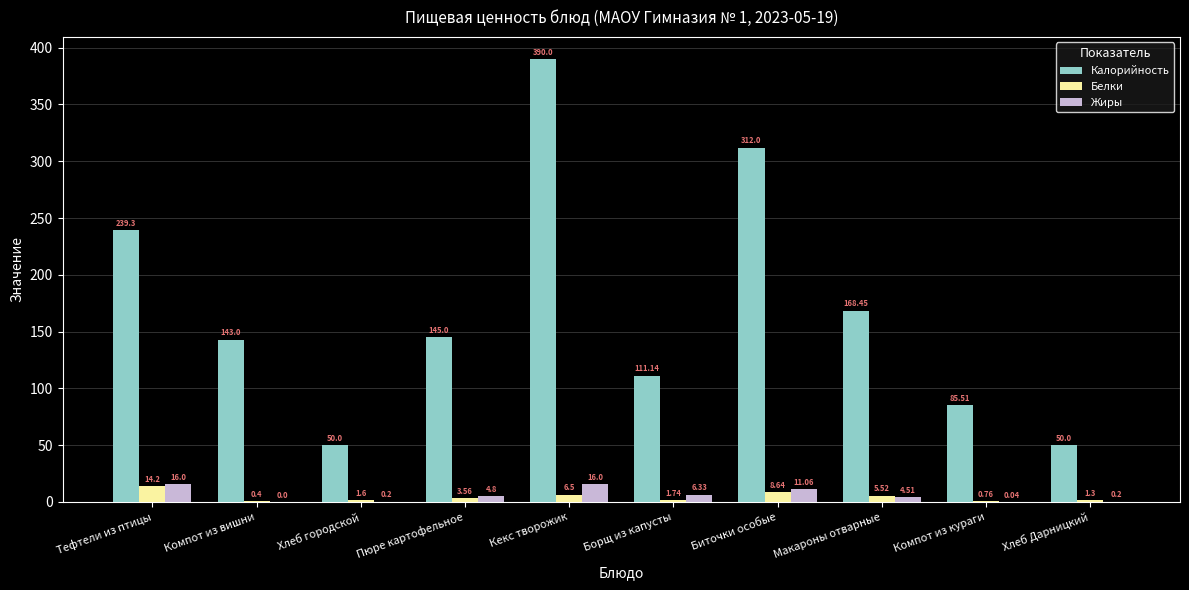

What are all the series names shown in the legend?

Калорийность, Белки, Жиры